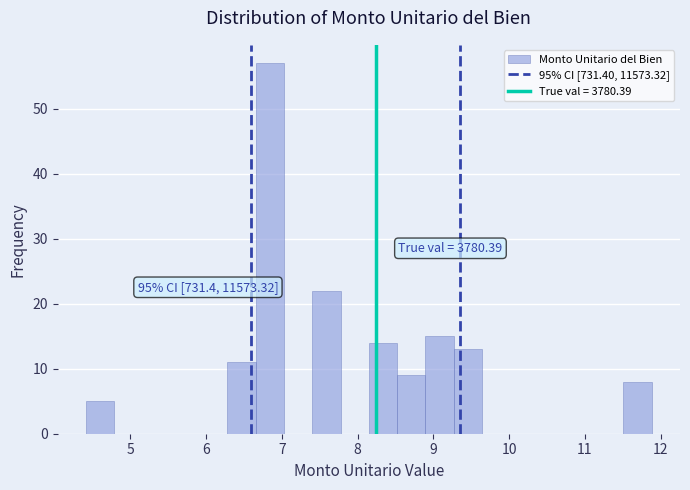

Read against the x-axis, roughly where is the centre of the tallest bar?

6.8